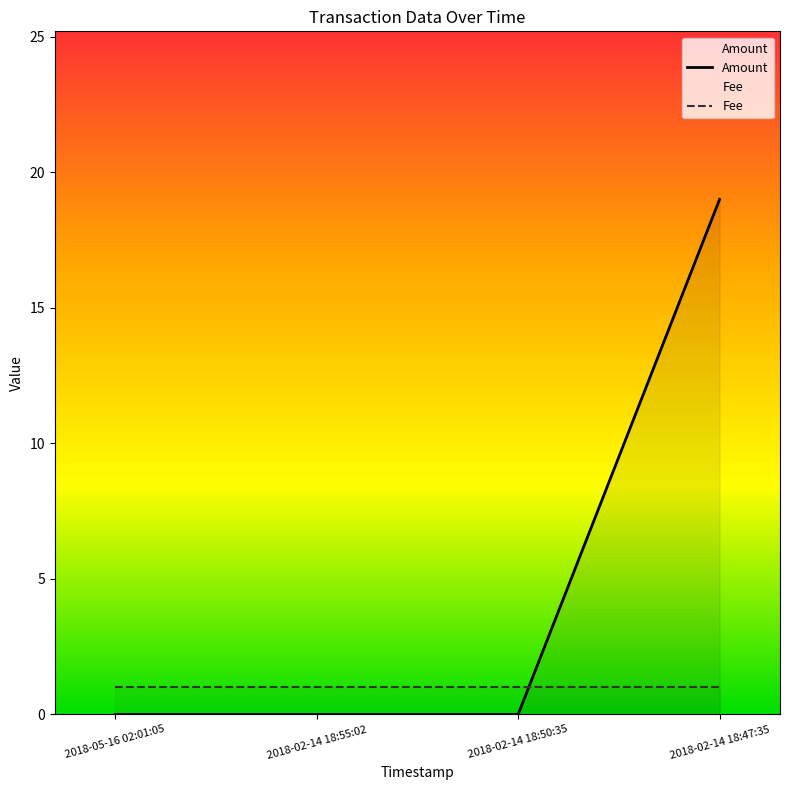

True or false: Amount has a value of -7 at 2018-02-14 18:55:02.

False